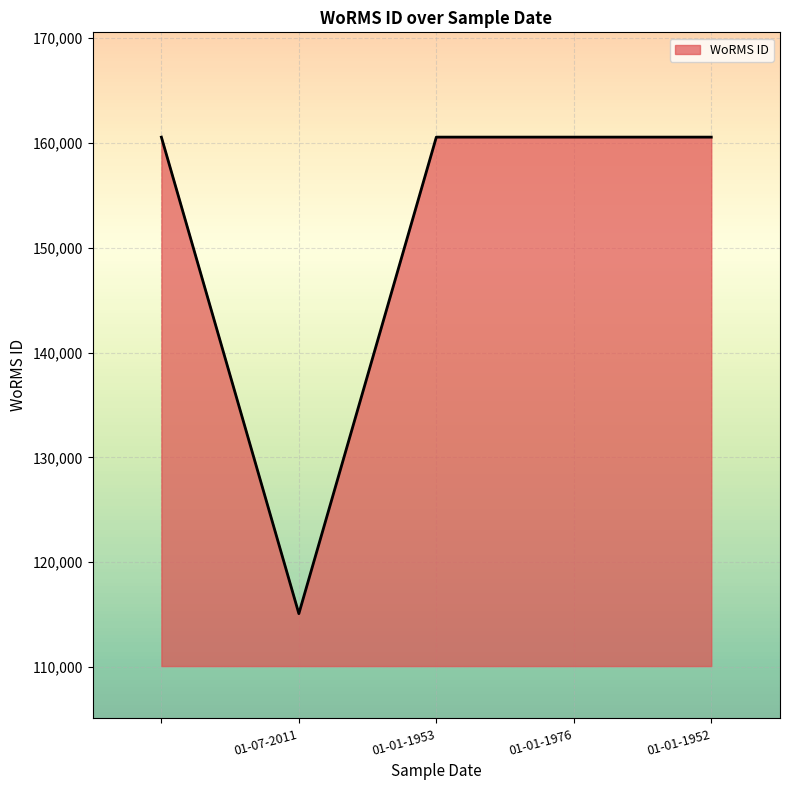

True or false: the data has more than 1 interior local peaks.

False